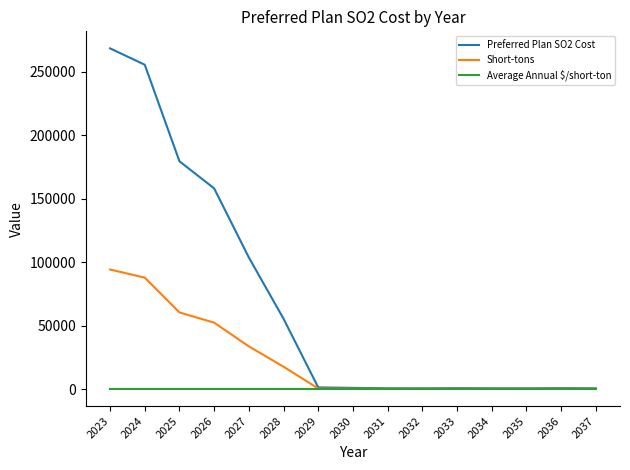

Which series has the widest spread of values?

Preferred Plan SO2 Cost